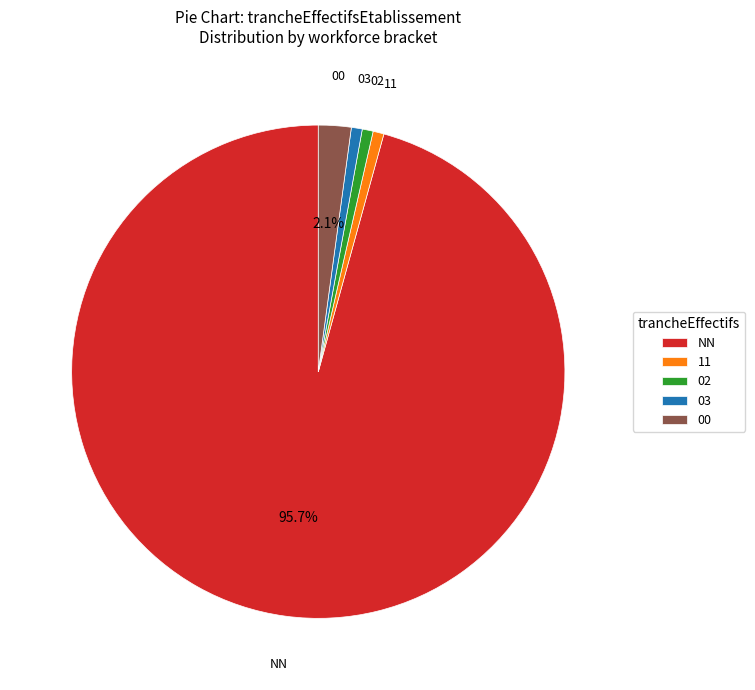

Is it true that NN is 96% of the pie?

True